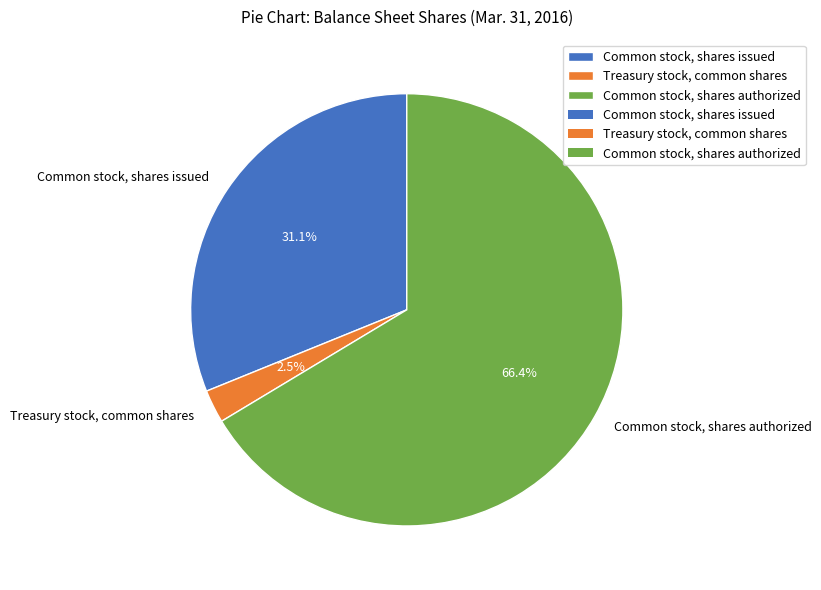

Is Common stock, shares authorized the majority of the pie?

Yes